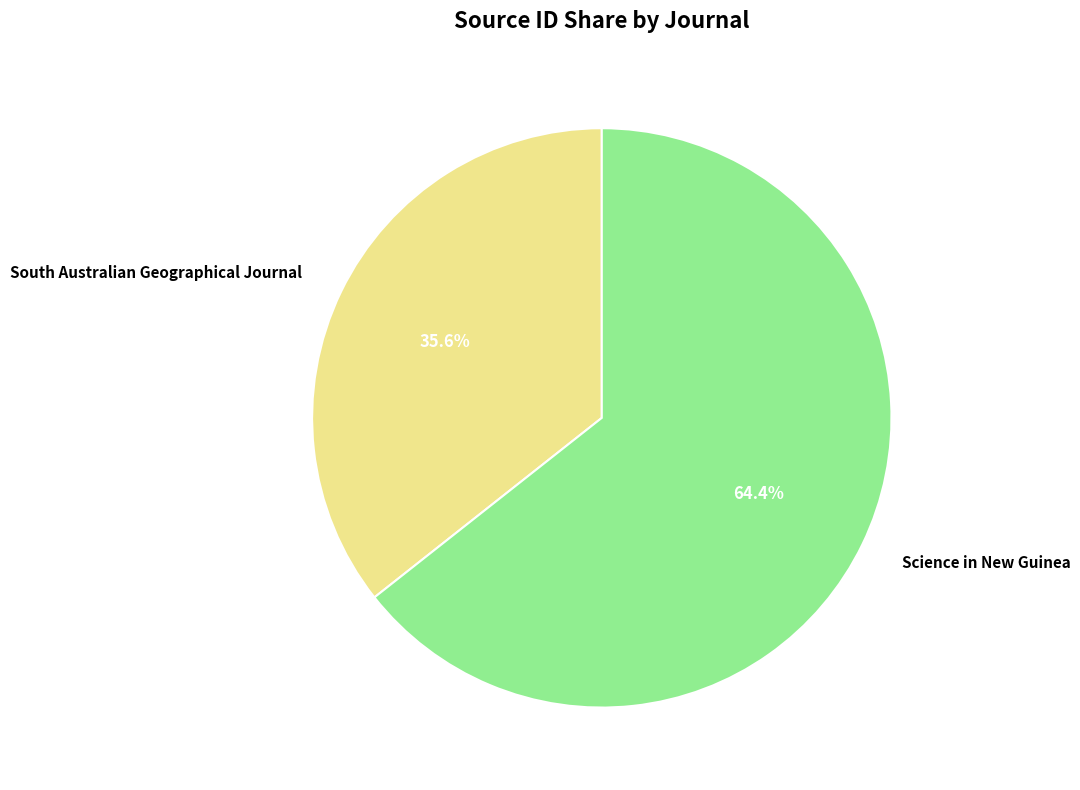

To the nearest percent, what portion does South Australian Geographical Journal represent?

36%